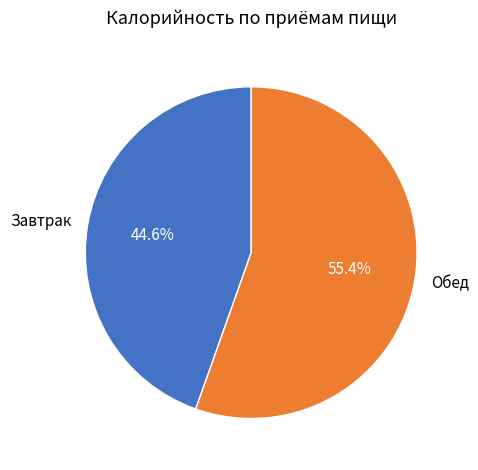

Which slice is the smallest?

Завтрак